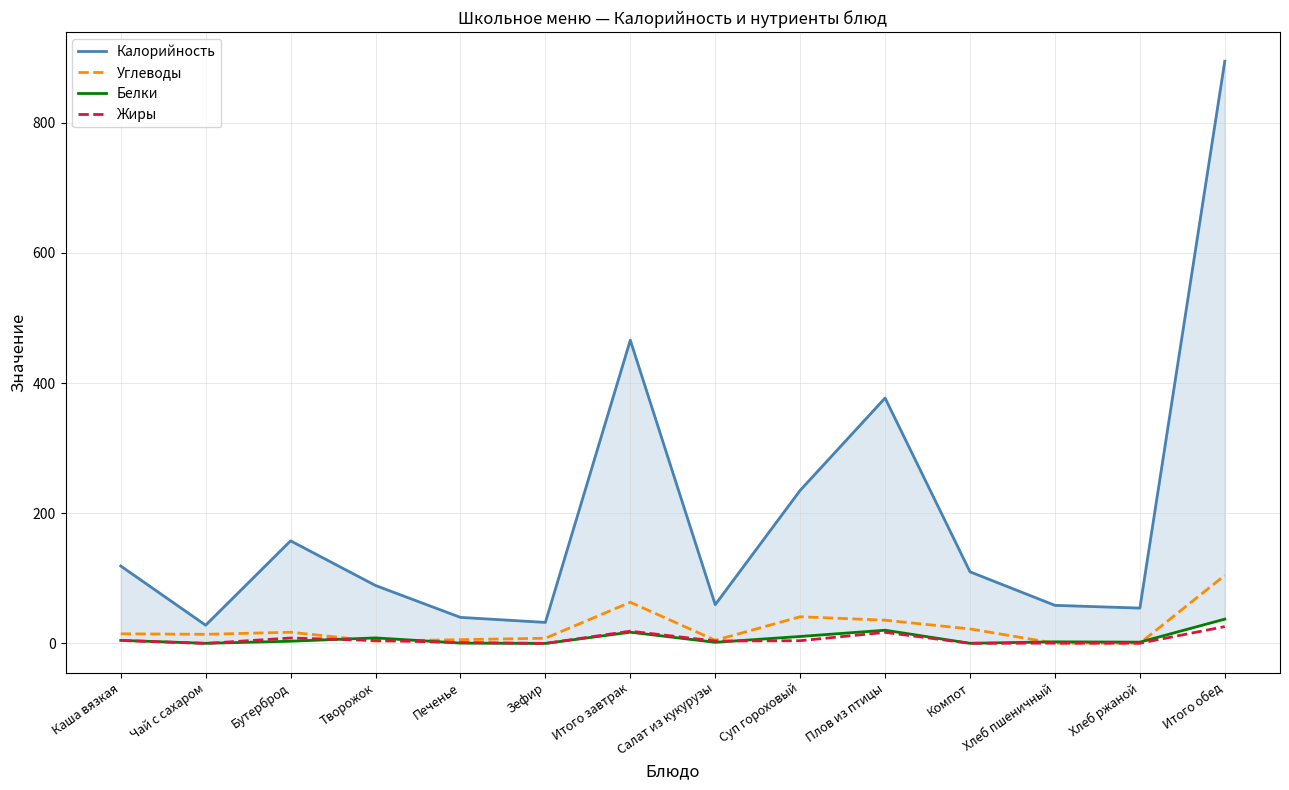

True or false: Белки has more than 0 points higher than both neighbors.

True